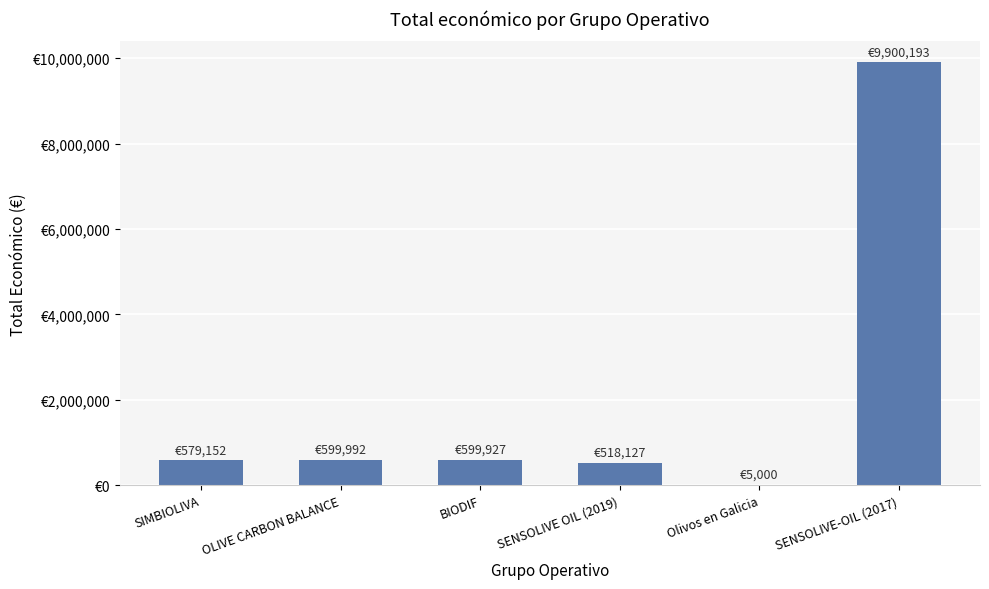

What is the value of the 4th bar from the left?

518127